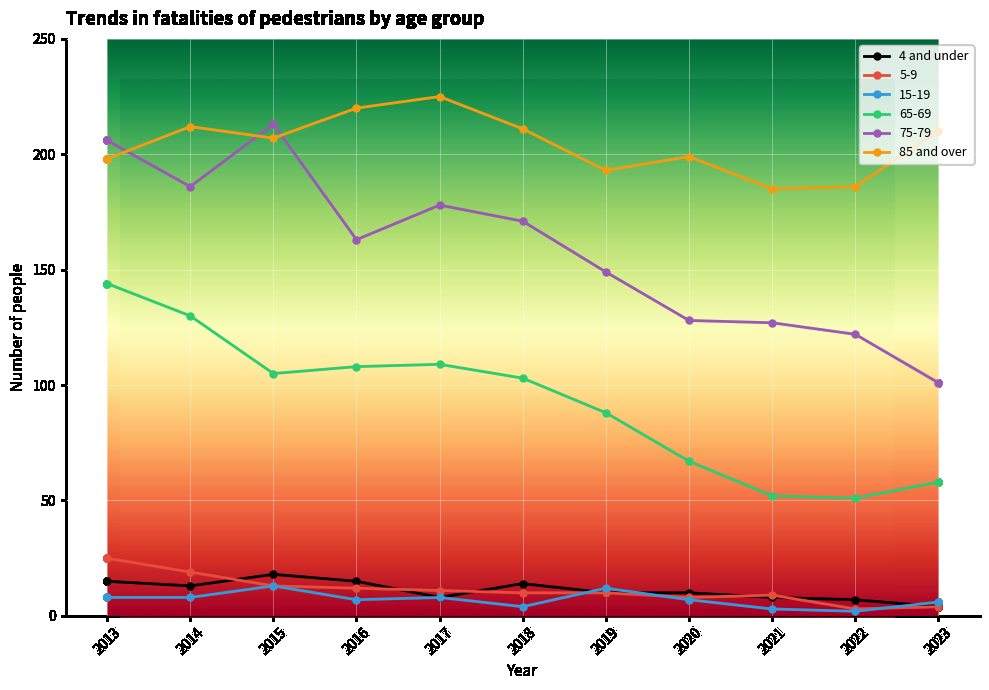

At which category is the sum across all series the highest?

2013